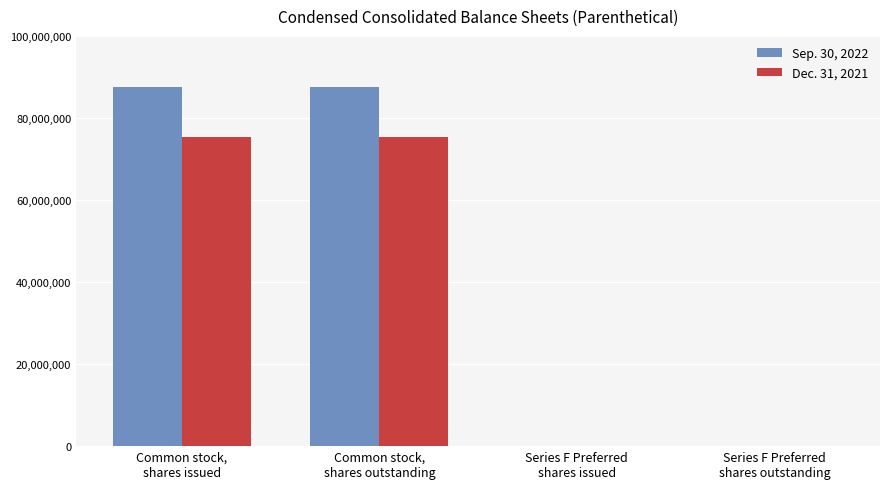

Reading left to right, list all the values displayed in this chart.

Sep. 30, 2022: 87444818	87444818	6311	6311
Dec. 31, 2021: 75314988	75314988	0	0